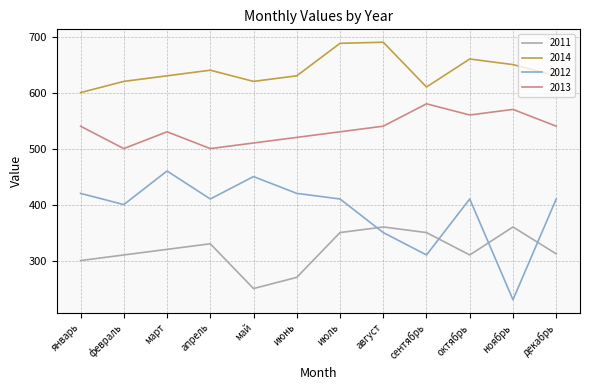

What is the spread (max minus min) of values at февраль?

310